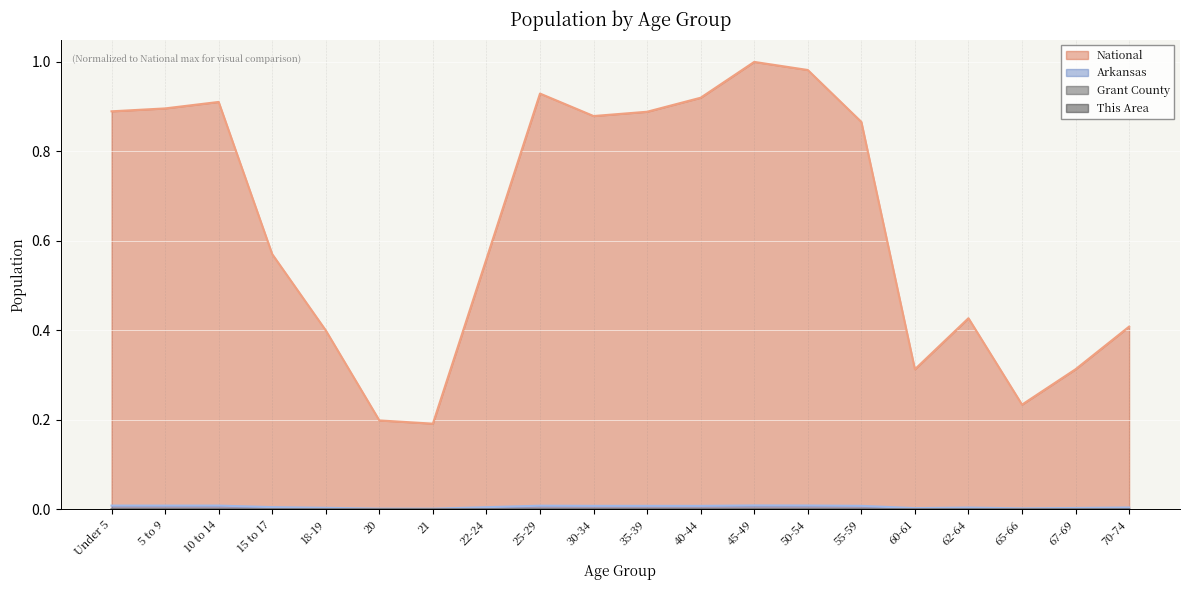

What is the sum of all Arkansas values?

0.1